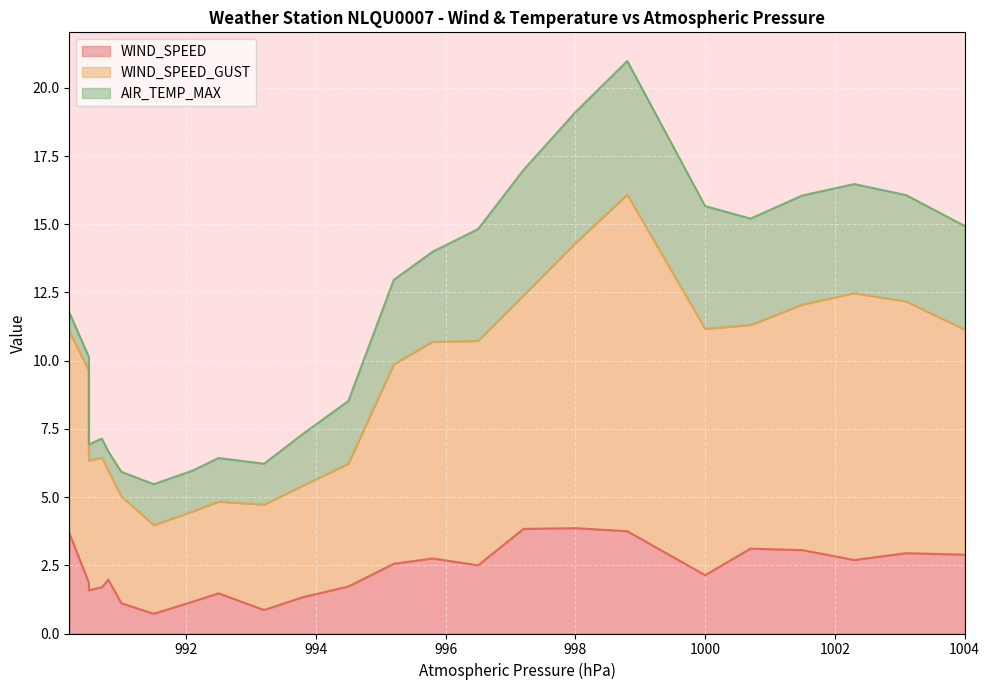

What is the value of the WIND_SPEED point at the 11th from the left?

1.3